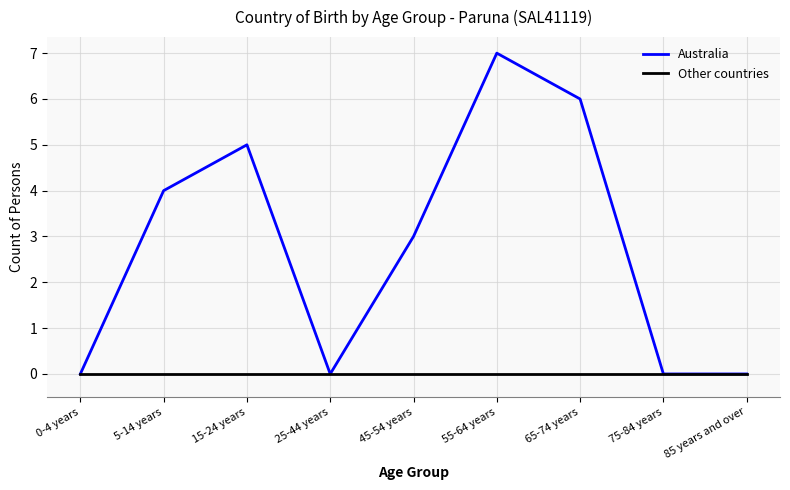

Is it true that Other countries equals 0 at 5-14 years?

True